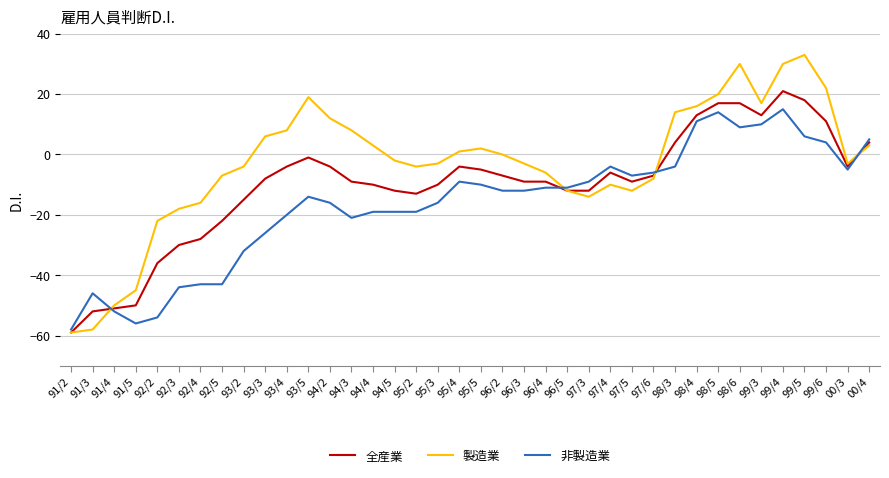

What is the difference between the maximum and minimum values in the 全産業 series?

80